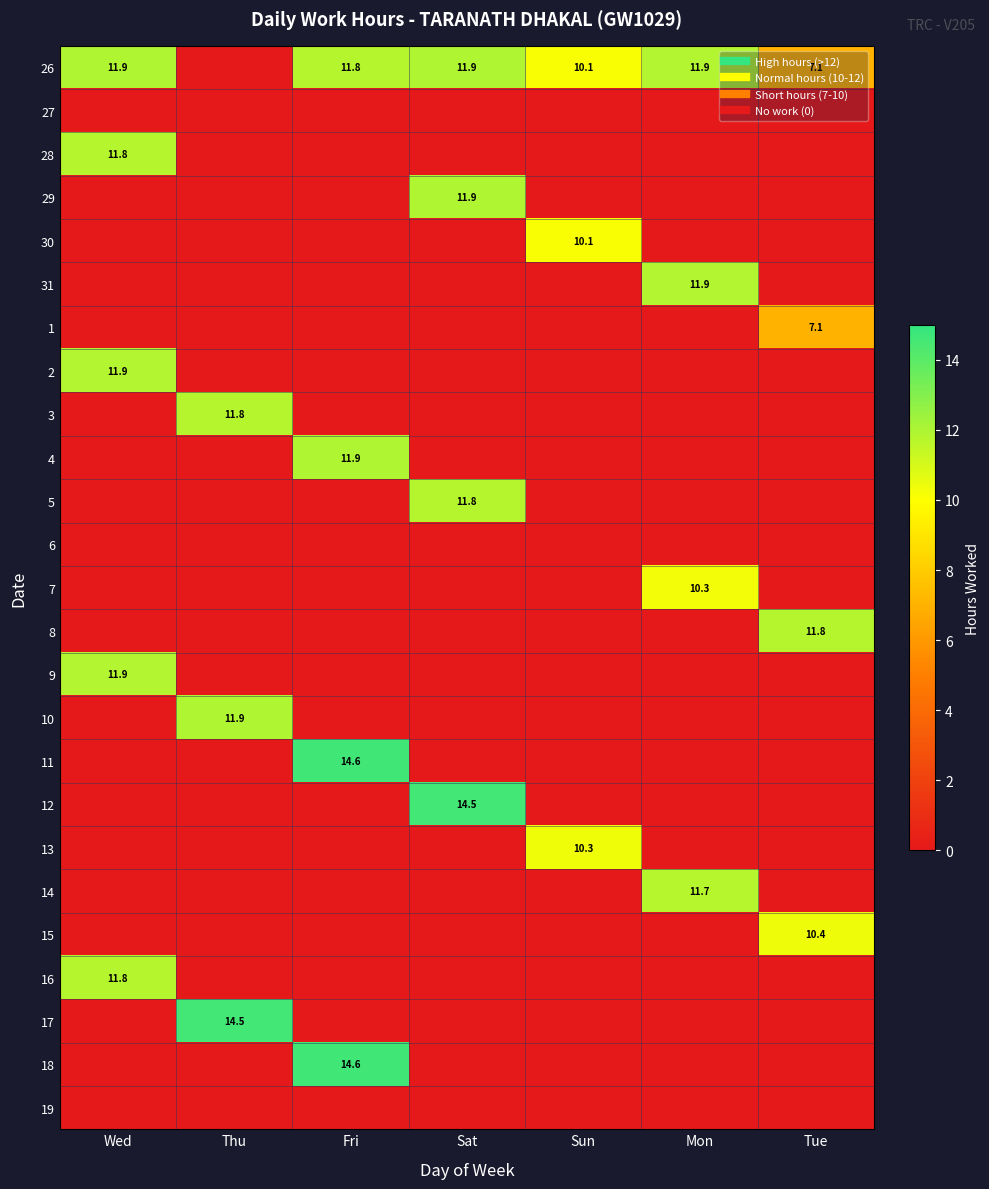

Between Mon and Wed, which is larger?

Wed